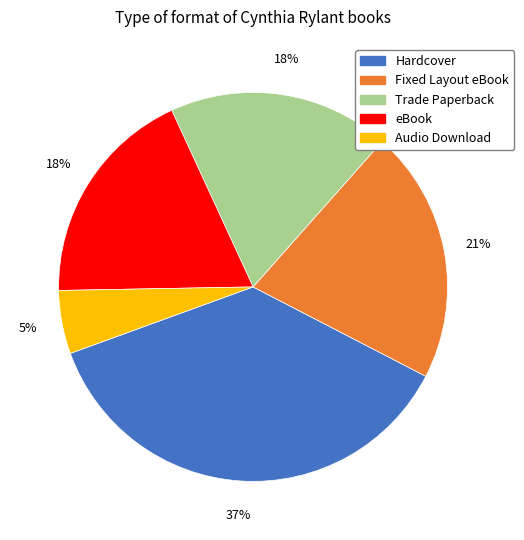

The eBook slice represents 12% of the pie. True or false?

False